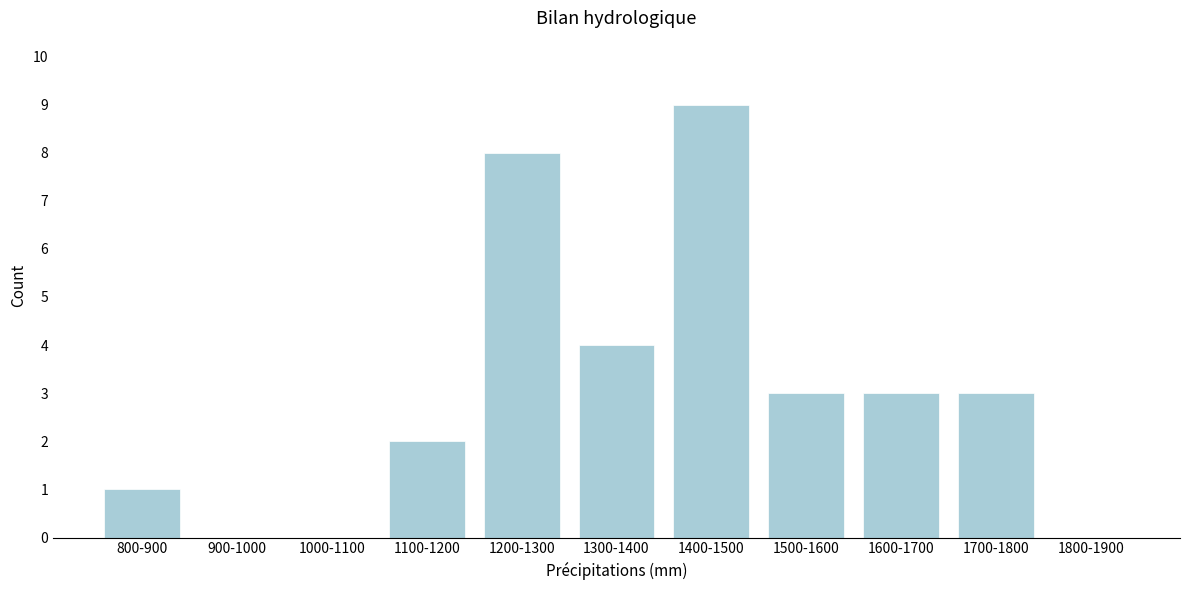

Reading right to left, extract all data points from this chart.

1800-1900=0	1700-1800=3	1600-1700=3	1500-1600=3	1400-1500=9	1300-1400=4	1200-1300=8	1100-1200=2	1000-1100=0	900-1000=0	800-900=1